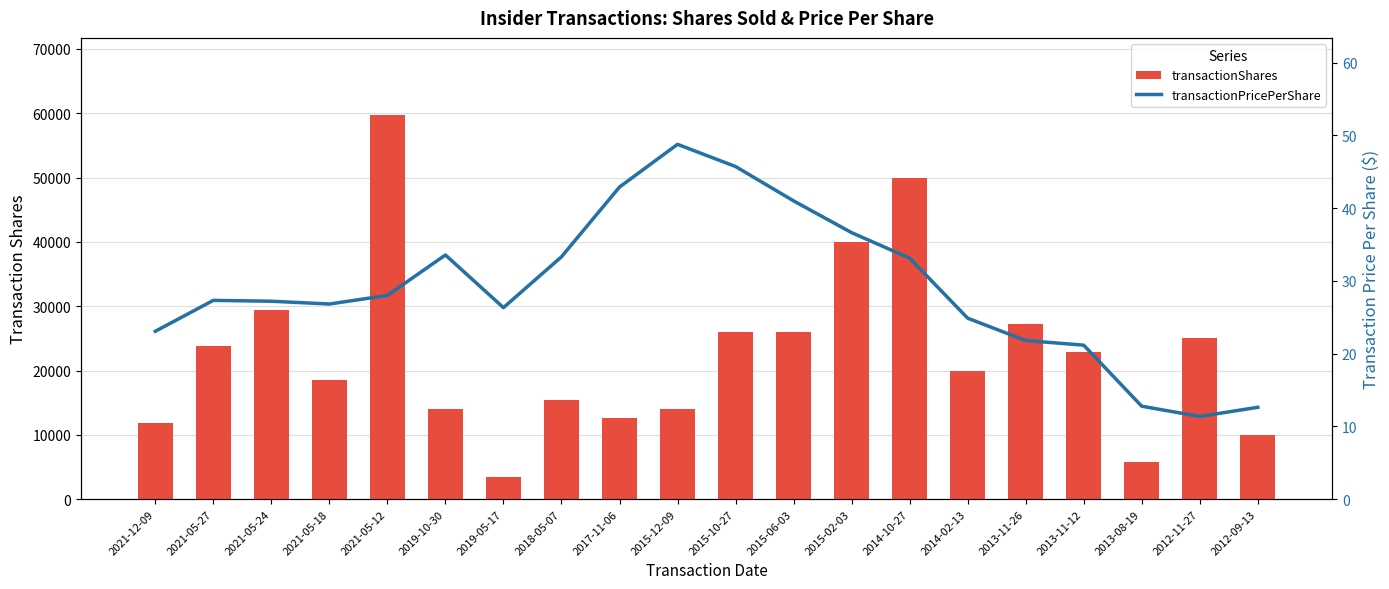

Which category has the lowest value in the transactionPricePerShare series?

2012-11-27